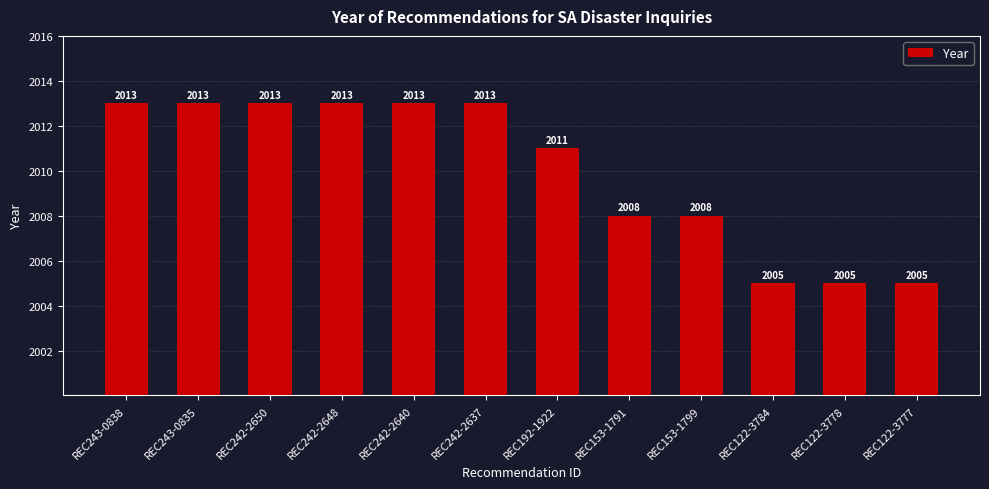

Which has a higher value, REC242-2648 or REC153-1791?

REC242-2648